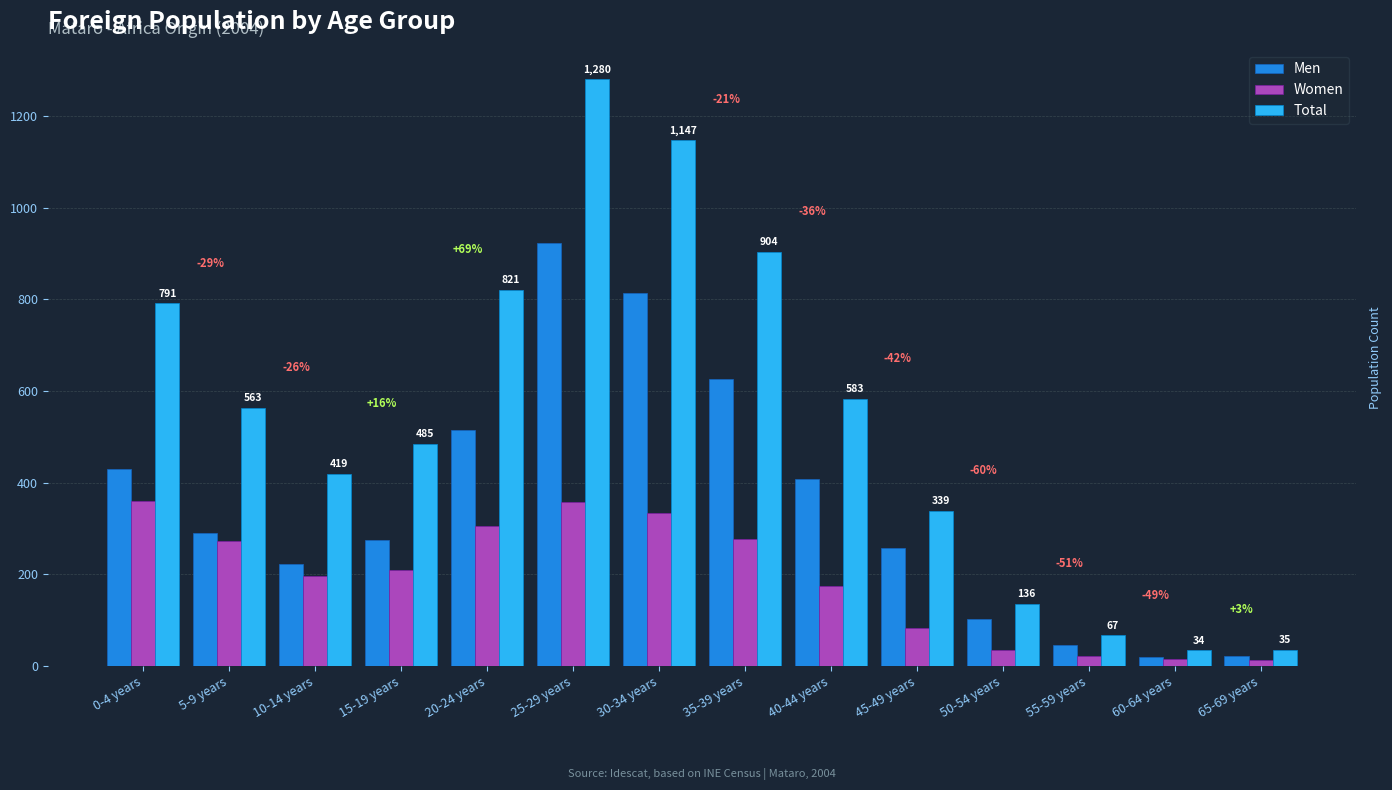

What are all the series names shown in the legend?

Men, Women, Total